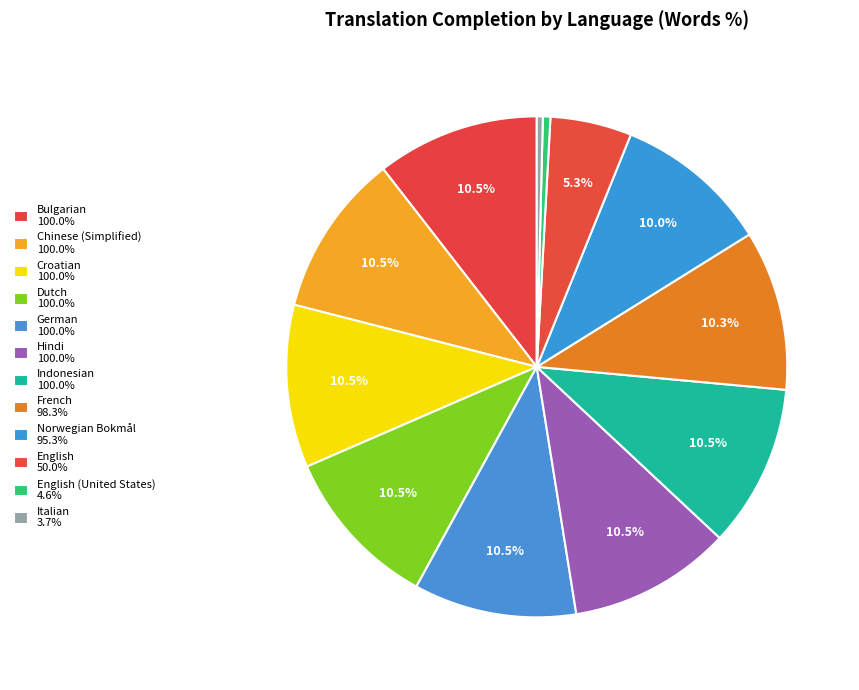

How many segments does this pie chart have?

12